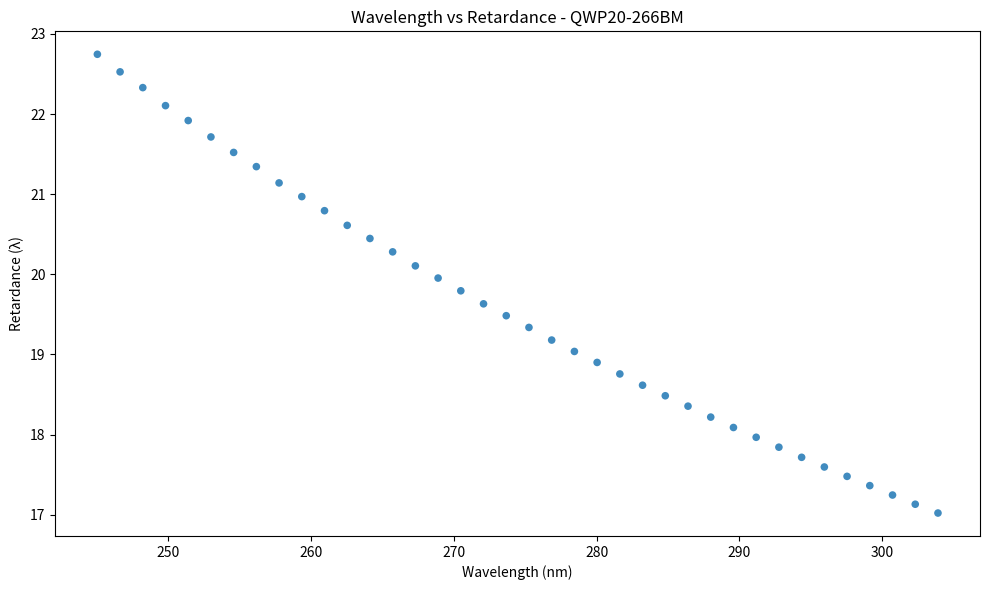

What is the range of X values (max minus min)?

58.8